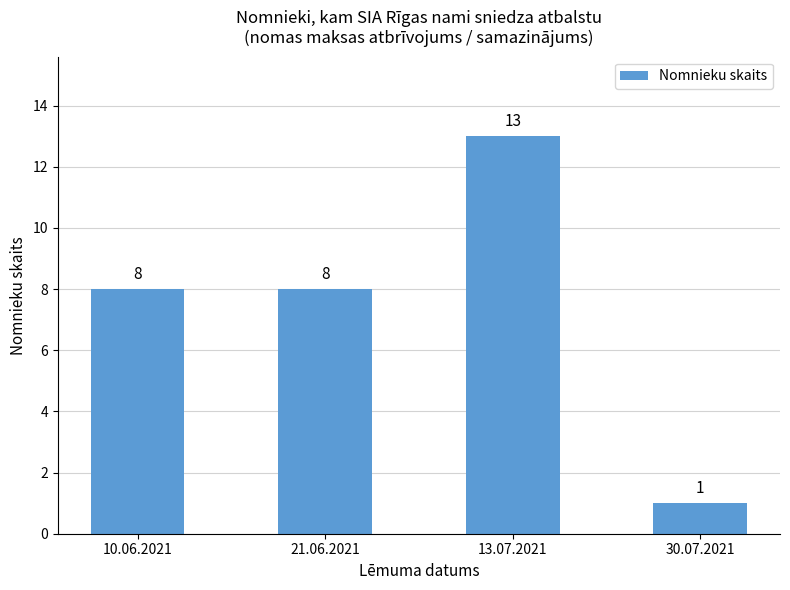

How many data points are less than 8?

1